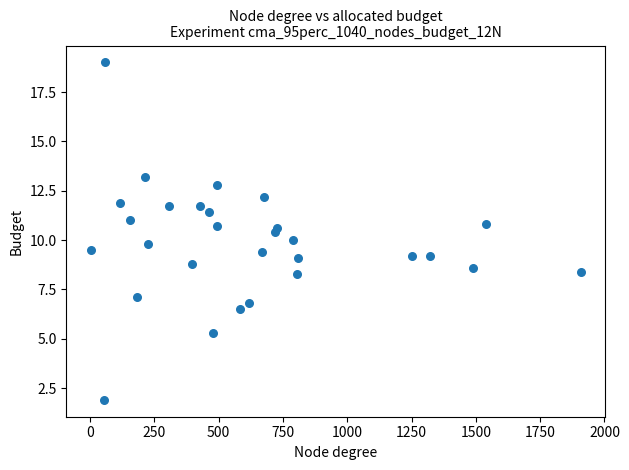

What is the range of X values (max minus min)?

1904.0